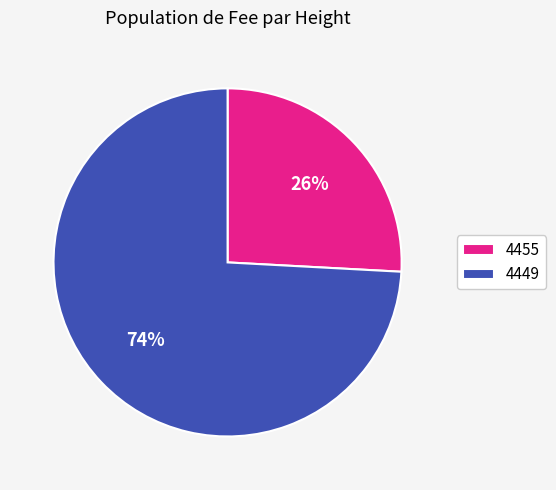

Combined, do 4449 and 4455 account for over 50%?

Yes